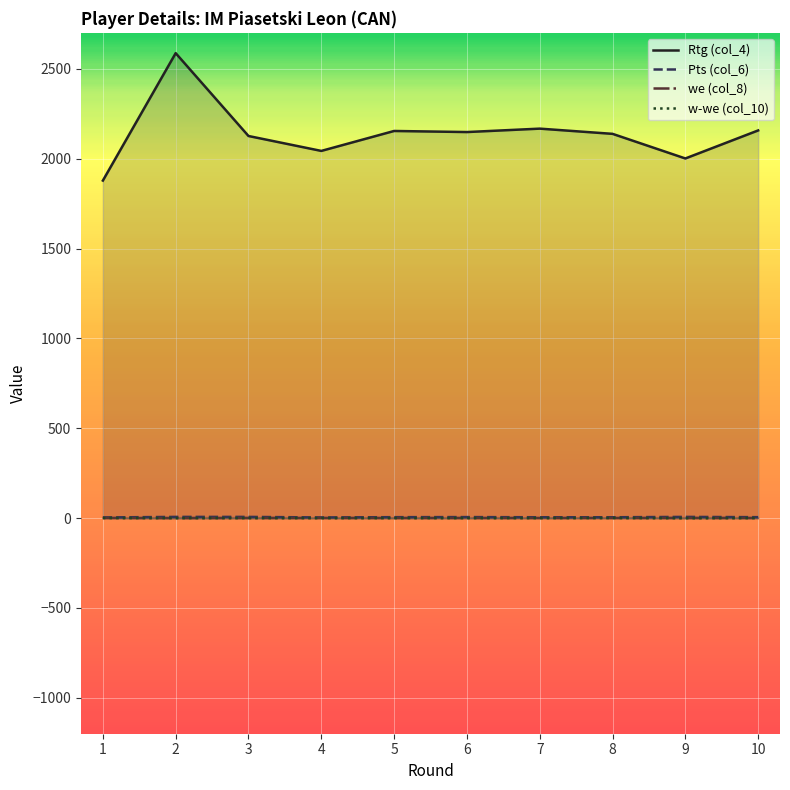

Between 9 and 7, which is larger?

7